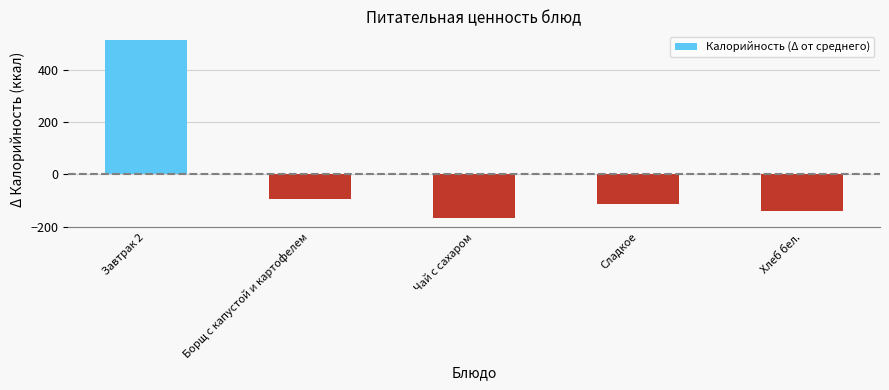

What is the sum of the values at Борщ с капустой и картофелем and Чай с сахаром?

-261.6